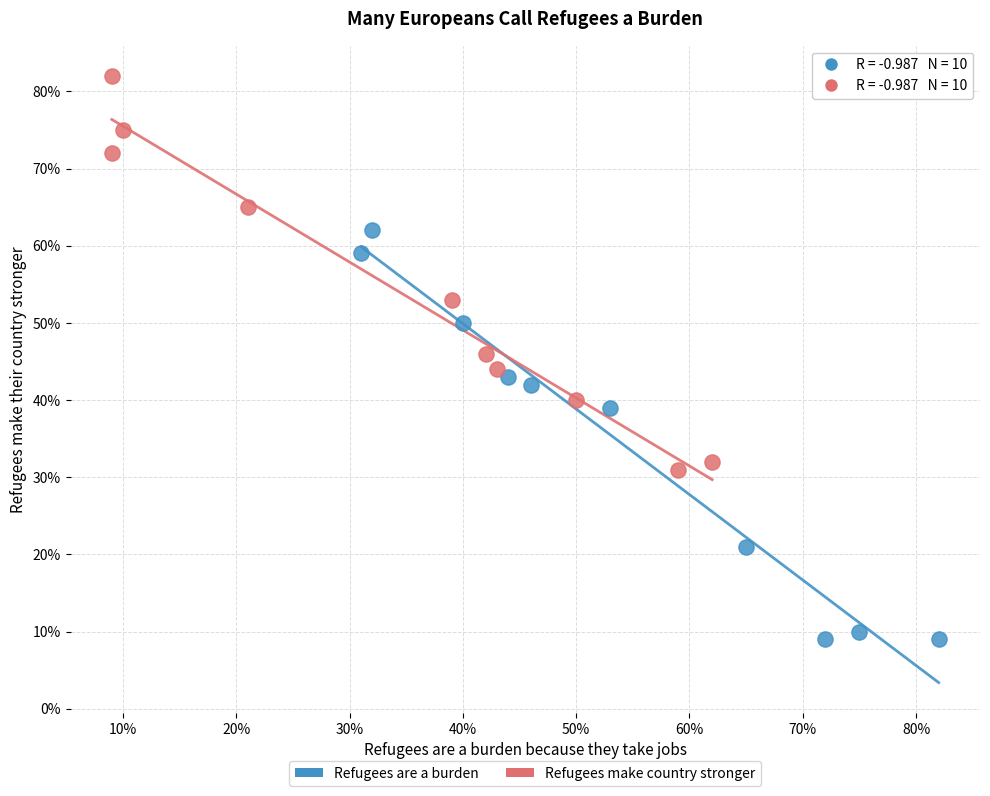

What are all the series names shown in the legend?

Refugees are a burden, Refugees make country stronger